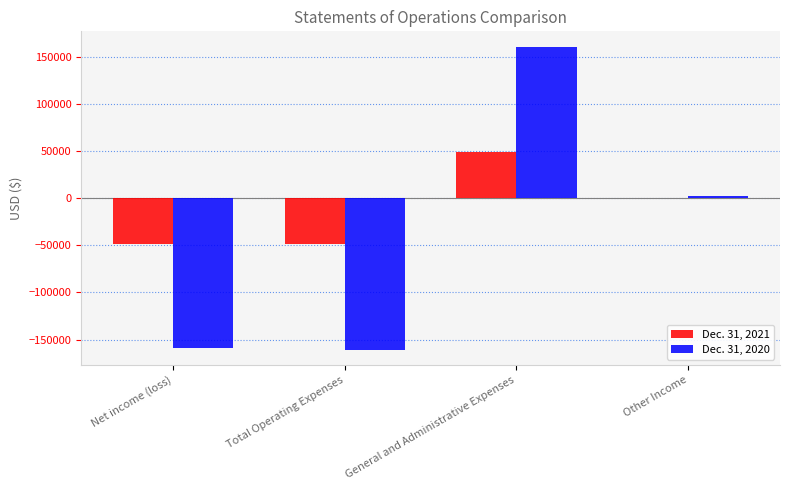

At which category does the chart reach its peak across all series?

General and Administrative Expenses